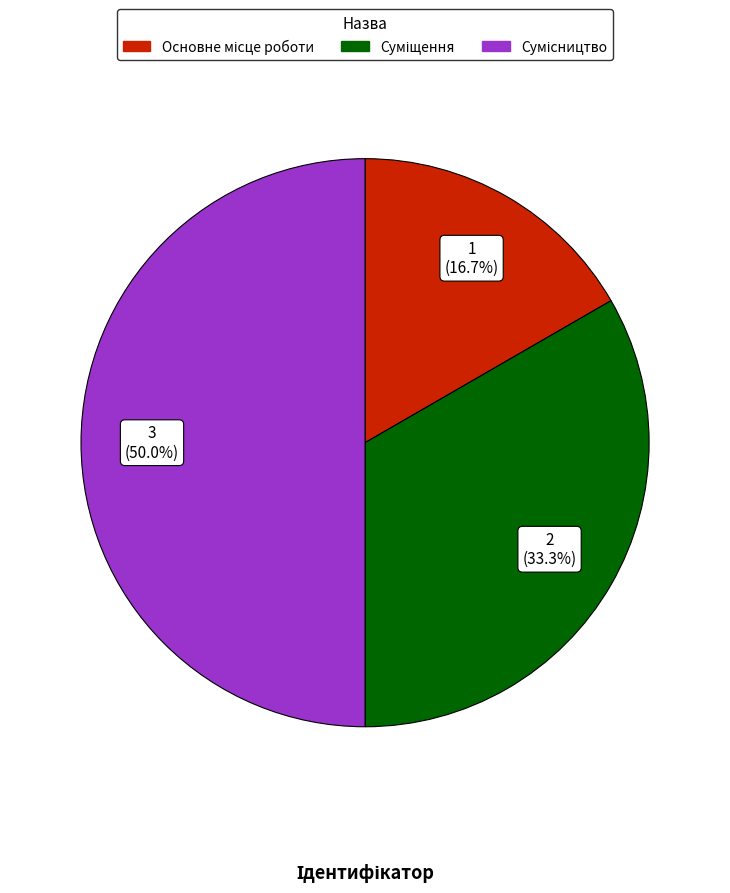

Approximately how many times larger is the value at Сумісництво compared to Основне місце роботи?

3.0